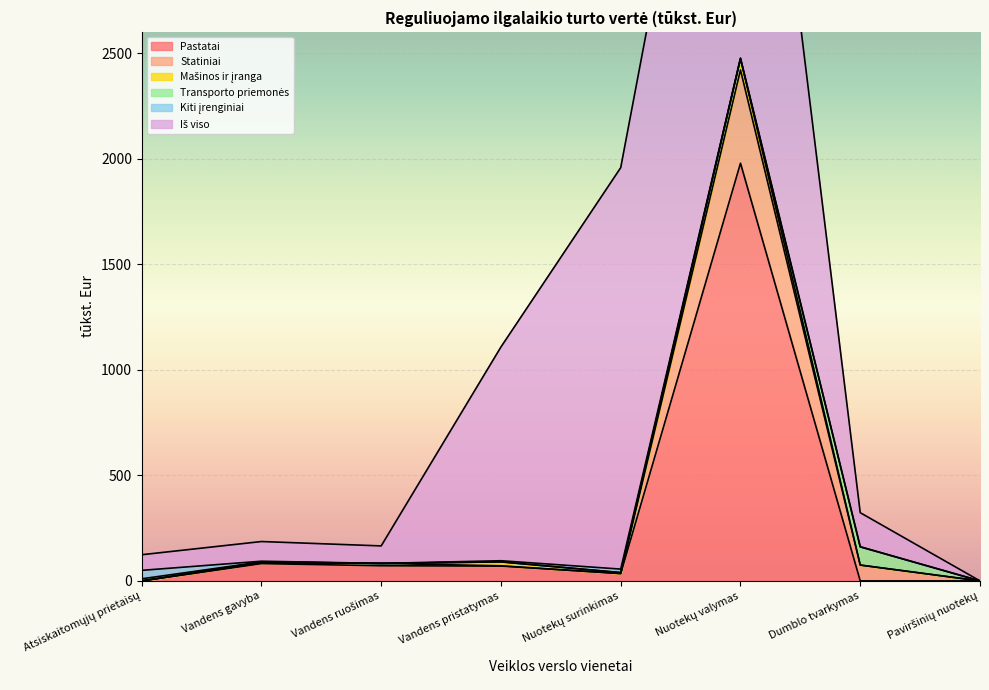

What is the difference between the highest and lowest values at Vandens pristatymas?

1012.7